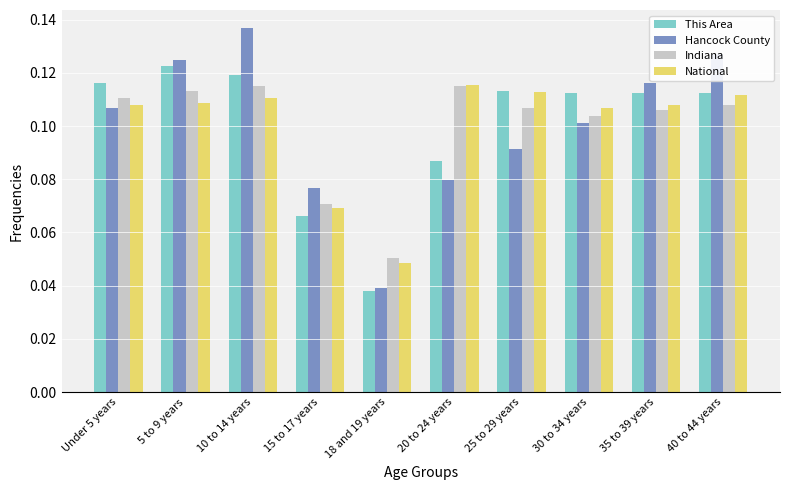

What is the total value across all series at 20 to 24 years?

0.4